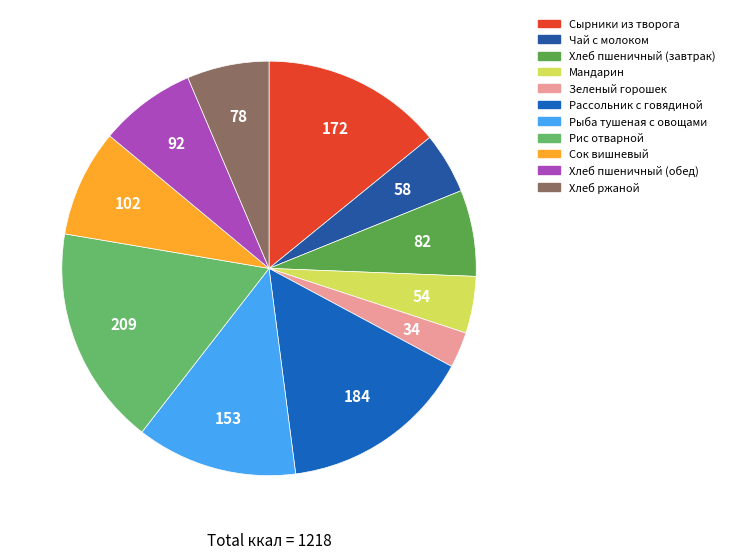

How many slices are in this pie chart?

11